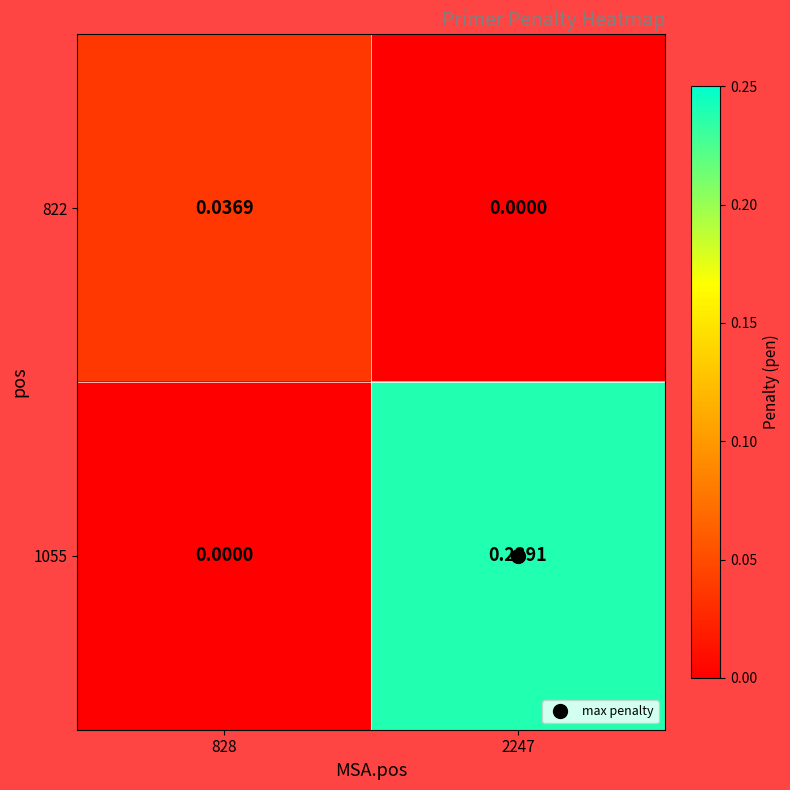

Between 828 and 2247, which series saw the biggest shift?

1055